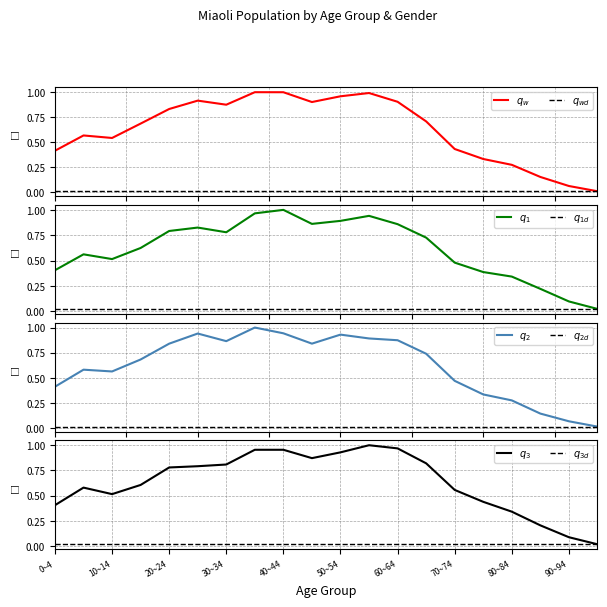

What is the sum of the Miaoli_Male values at 25~29 and 40~44?

1.9